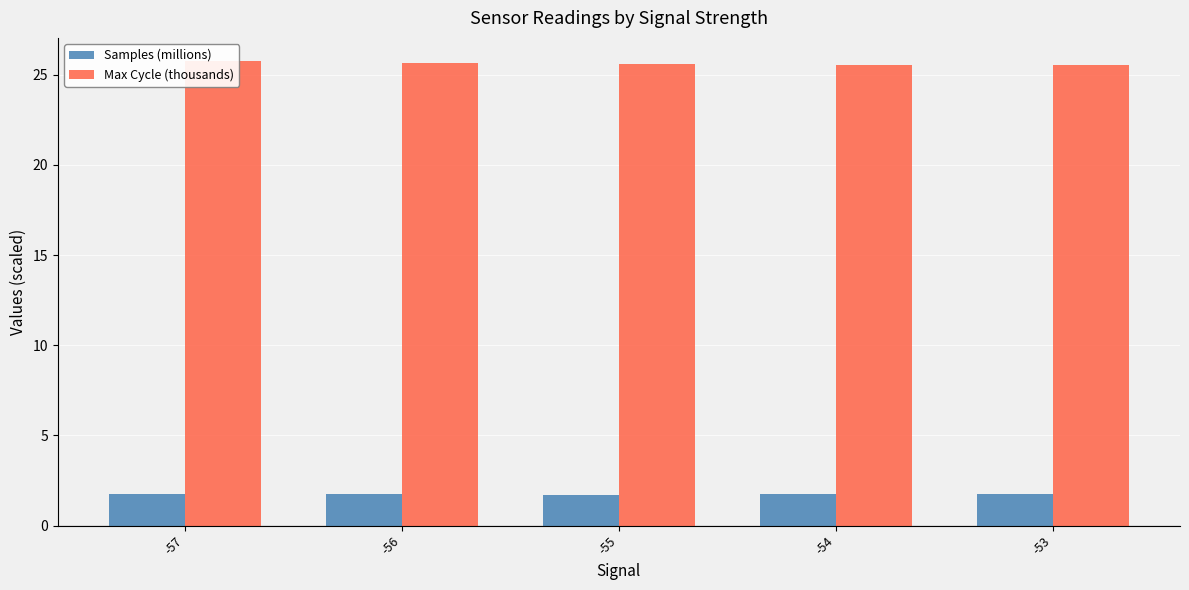

What is the sum of the Samples (millions) values at -56 and -53?

3.5